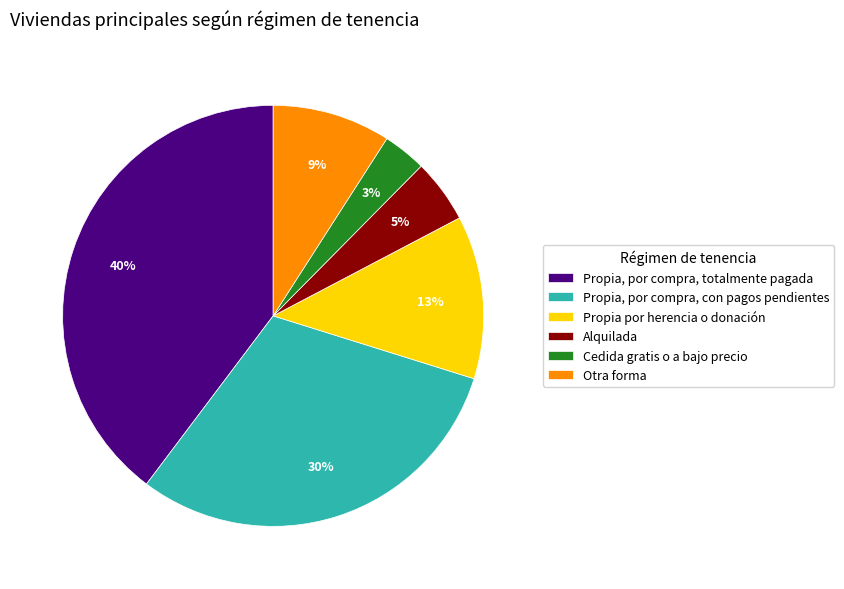

What percentage is the Propia por herencia o donación slice, to the nearest percent?

13%